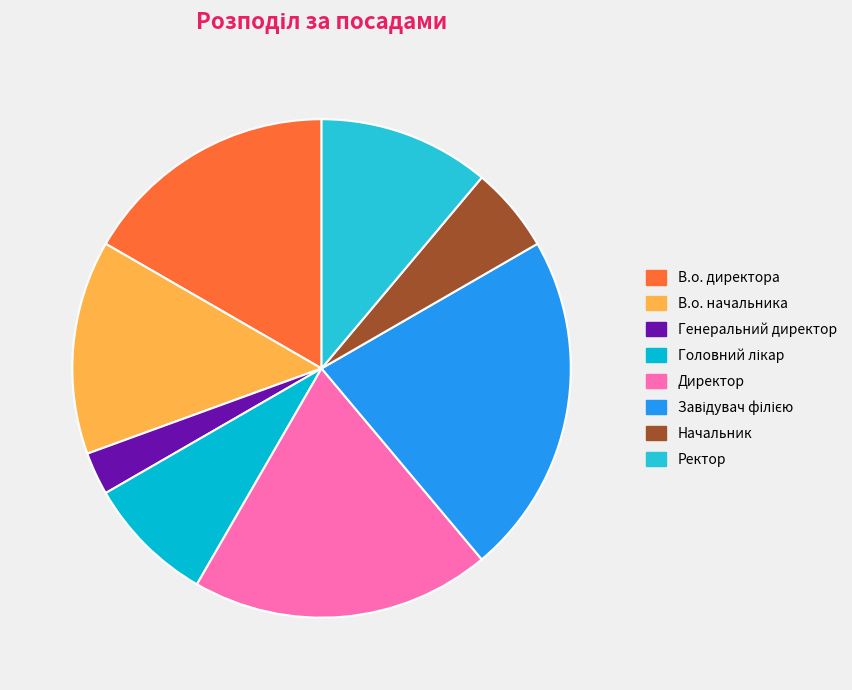

Does any single category account for the majority?

No